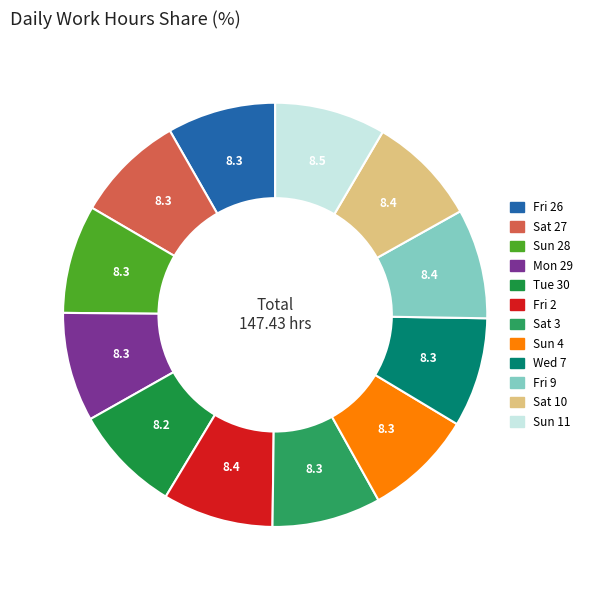

How many slices are in this pie chart?

12